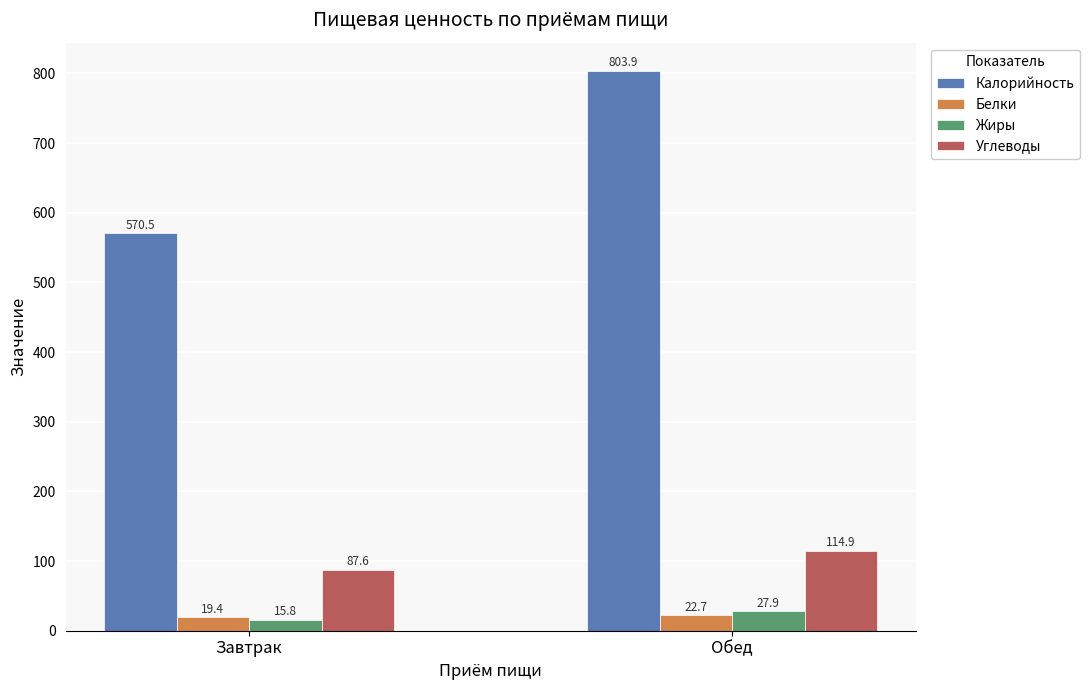

The value of Калорийность at Завтрак is 992.9. True or false?

False